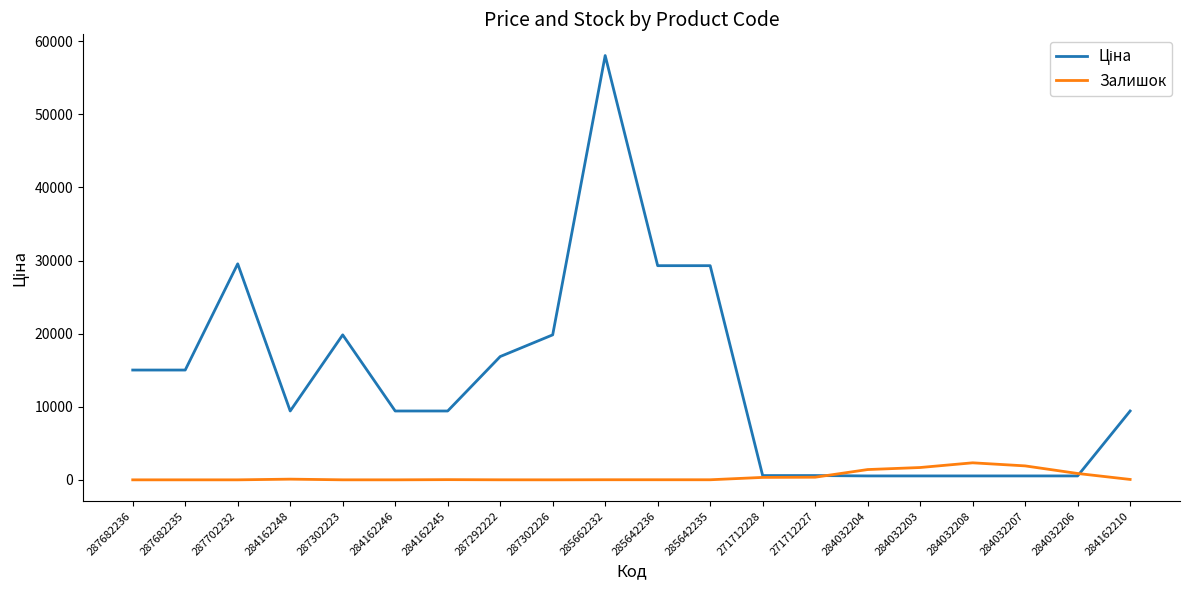

The Залишок series shows 10.0 at 285642235. True or false?

True